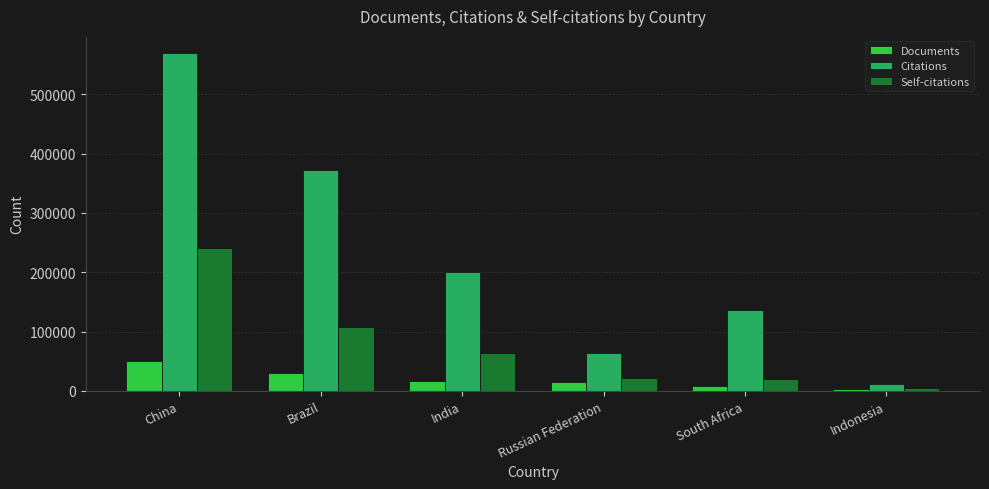

What is the sum of the Documents values at India and Russian Federation?

31491